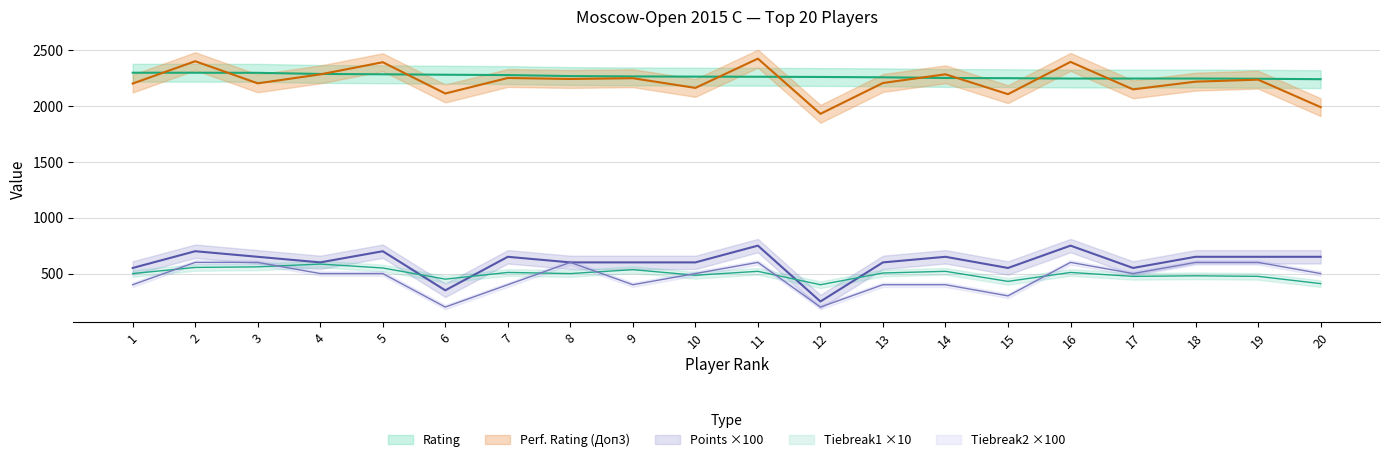

How many categories are shown in the chart?

20